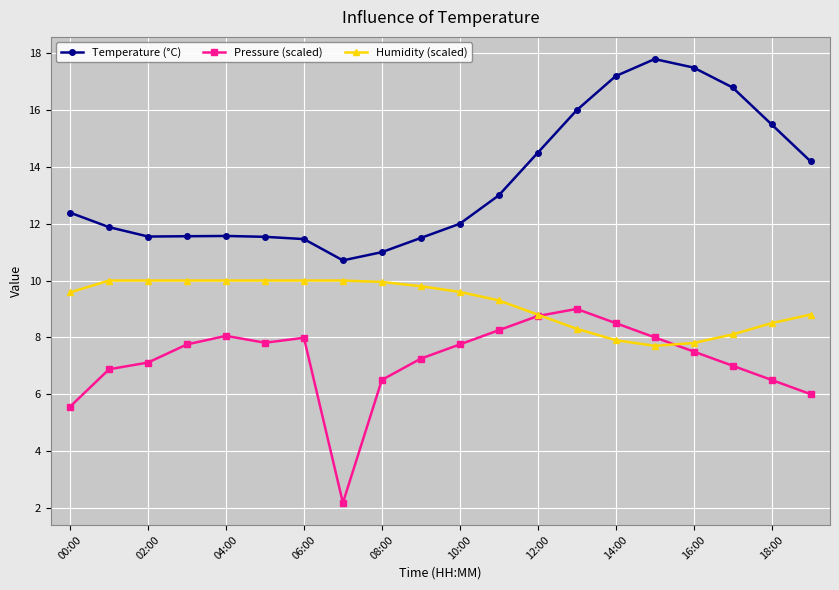

What is the value of the Temperature (°C) point at the 14th from the left?

16.0